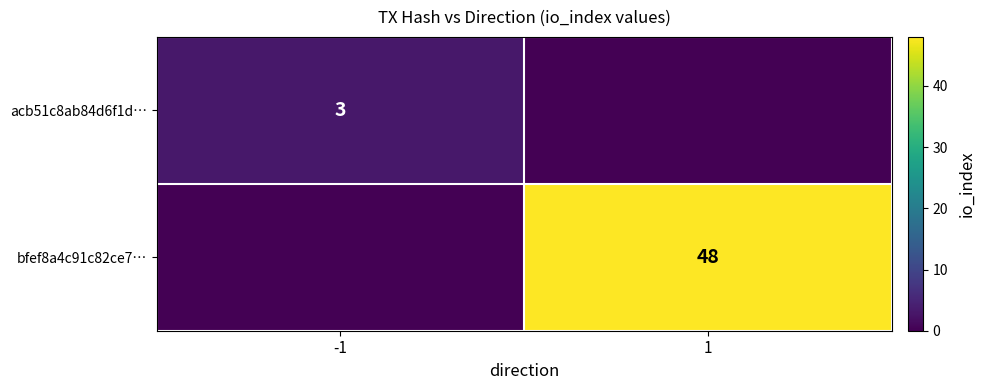

What is the spread (max minus min) of values at -1?

3